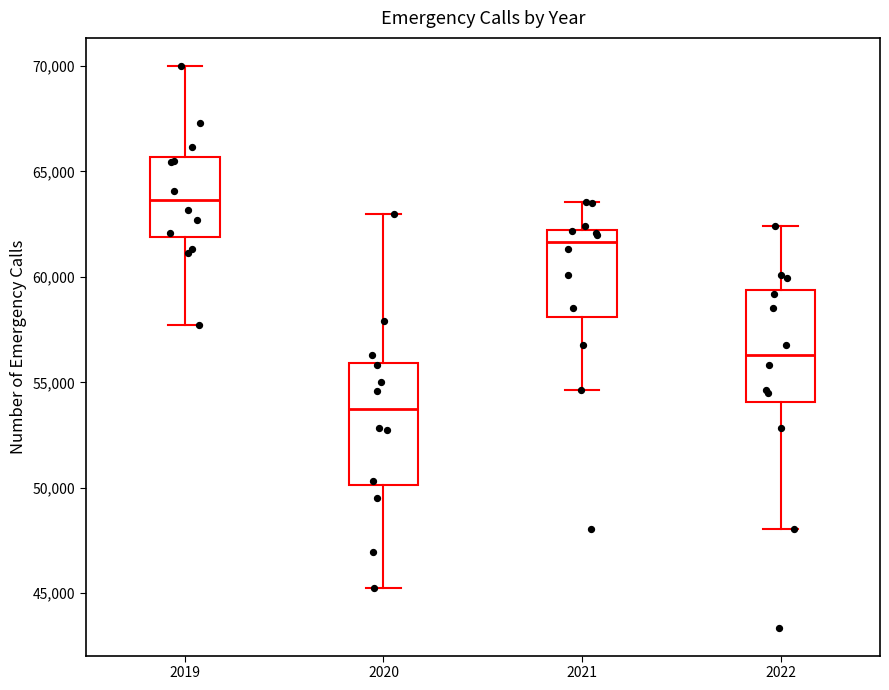

Where is the lower edge of the box at x = 2019 on the y-axis? The values are not printed on the chart, so give them approximately, as read against the axis.

62000